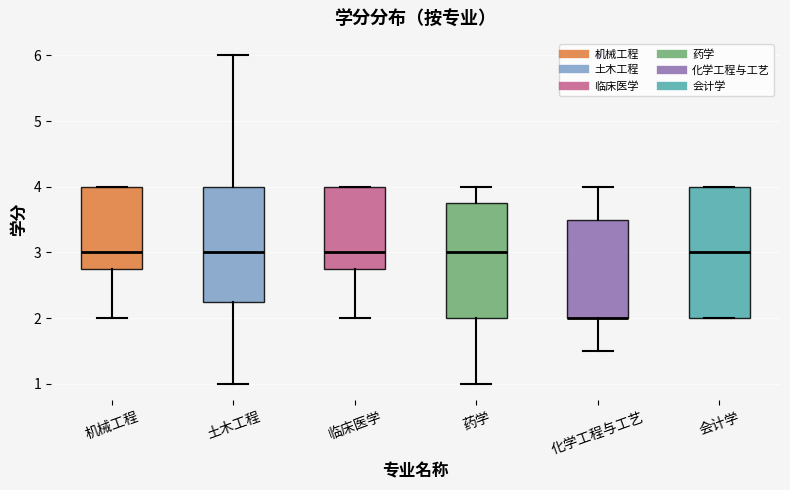

Reading left to right, read every box against the y-axis: the position of its median line, the range the box covers, and the ends of its whiskers. The values are not printed on the chart, so give them approximately, as read against the axis.

机械工程: median 3.0, box 2.8 to 4.0, whiskers 2.0 to 4.0
土木工程: median 3.0, box 2.3 to 4.0, whiskers 1.0 to 6.0
临床医学: median 3.0, box 2.8 to 4.0, whiskers 2.0 to 4.0
药学: median 3.0, box 2.0 to 3.8, whiskers 1.0 to 4.0
化学工程与工艺: median 2.0 (drawn on the box's lower edge), box 2.0 to 3.5, whiskers 1.5 to 4.0
会计学: median 3.0, box 2.0 to 4.0, whiskers 2.0 to 4.0